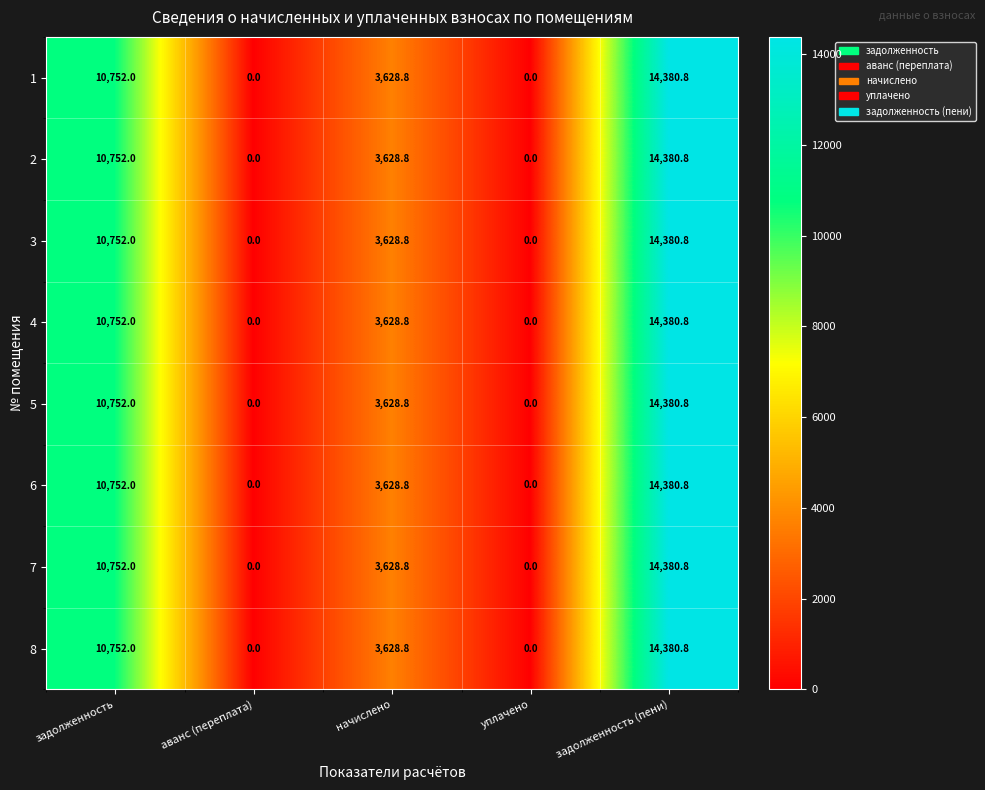

Count the number of data series in this chart.

8